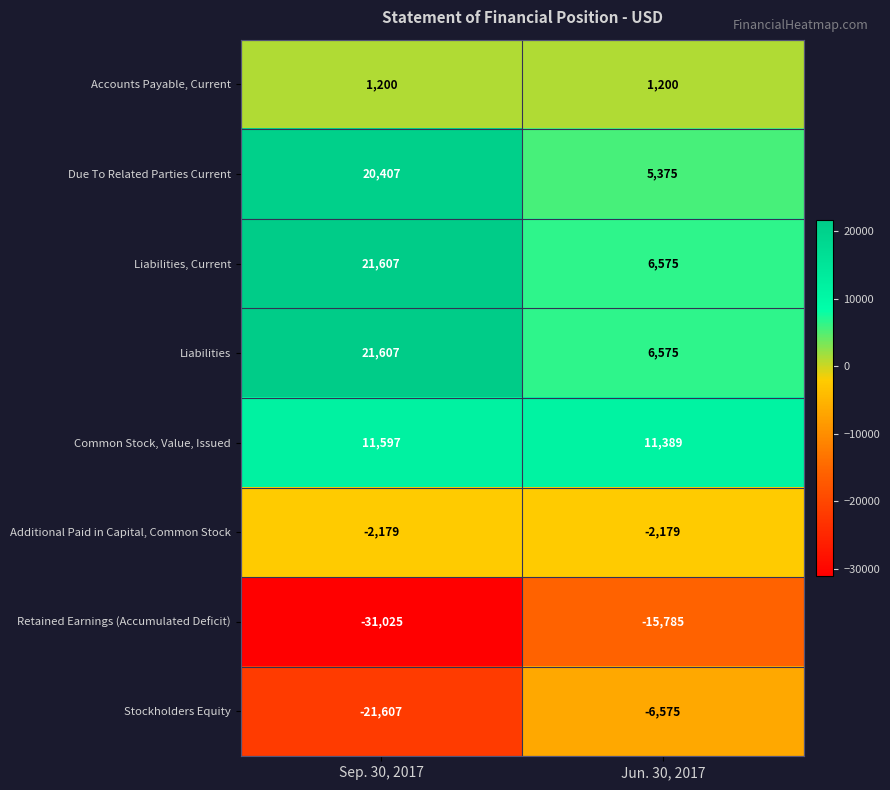

At which category is the sum across all series the highest?

Sep. 30, 2017